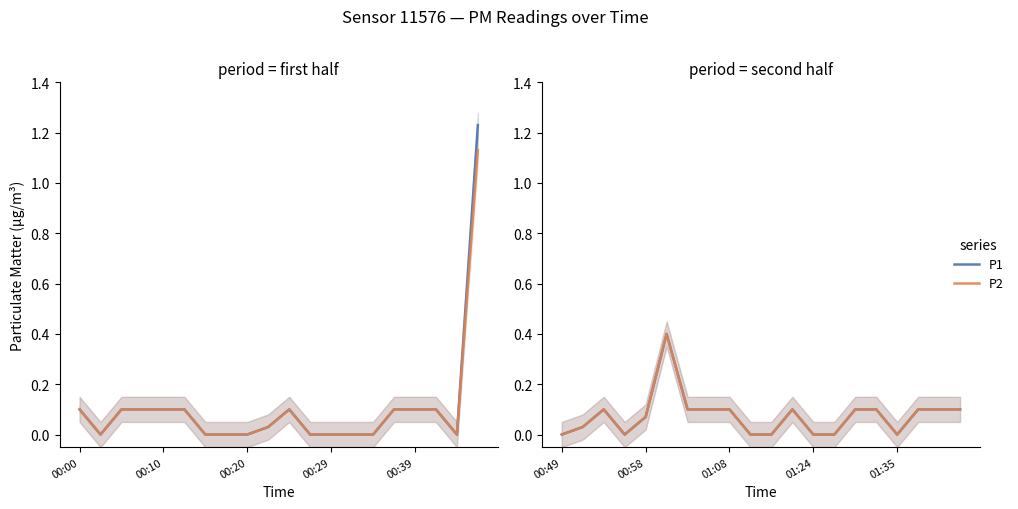

Is the value of P2 at 13 greater than the value of P1 at 00:00?

No